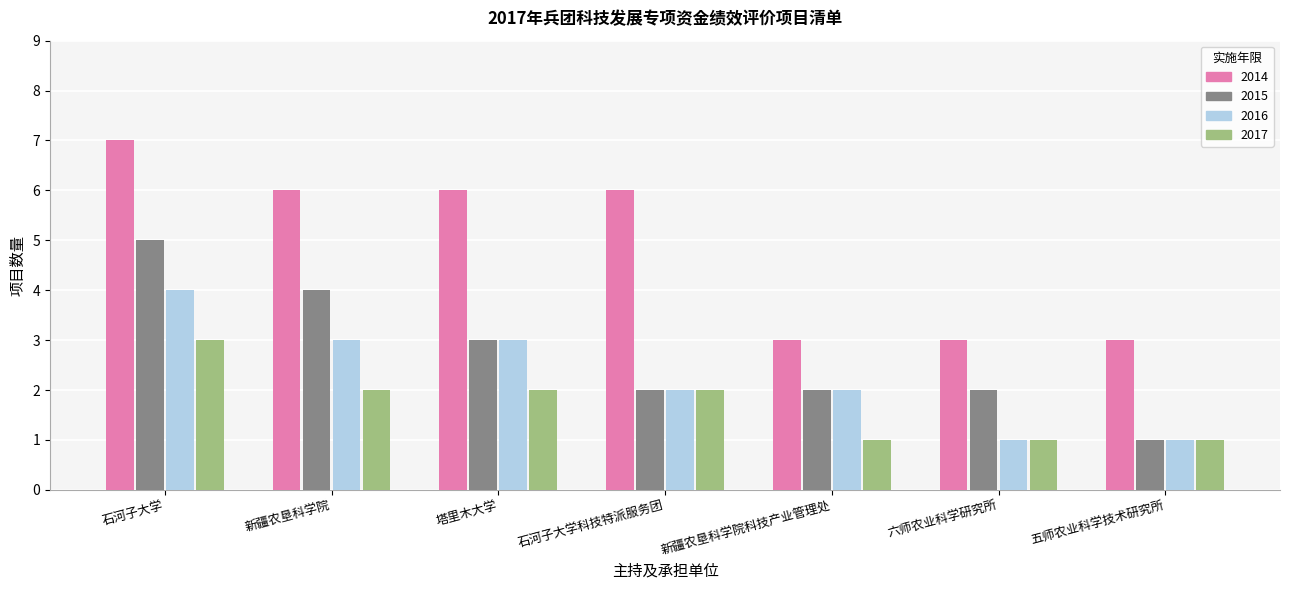

List the series in order of their peak value, lowest first.

2017, 2016, 2015, 2014